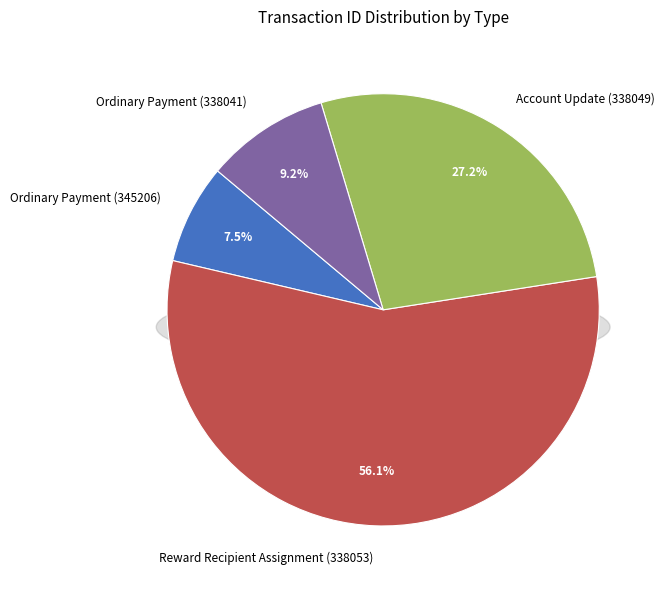

Which has a higher value, Ordinary Payment (345206) or Reward Recipient Assignment (338053)?

Reward Recipient Assignment (338053)